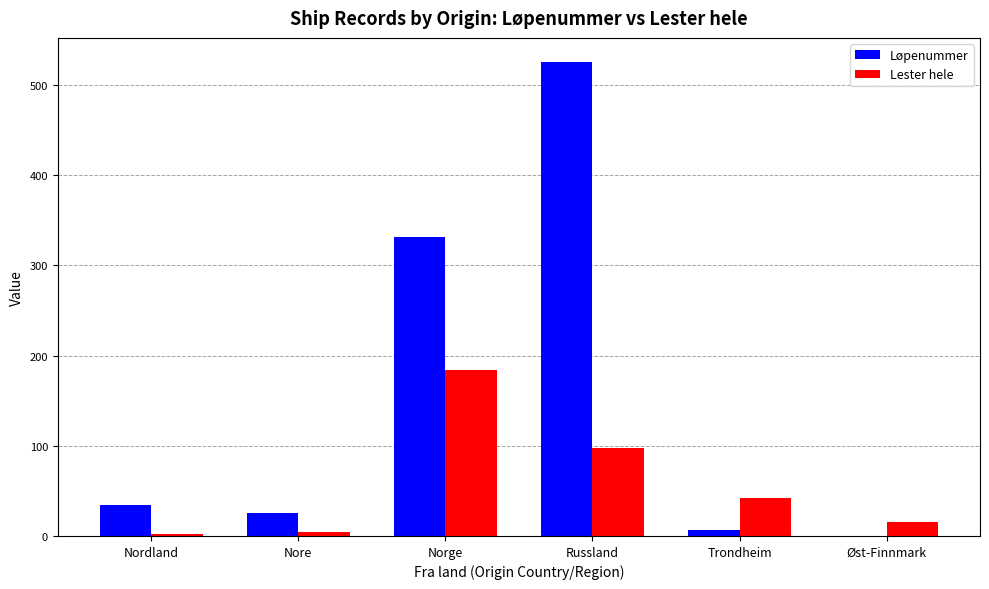

At which label does Lester hele reach its peak?

Norge